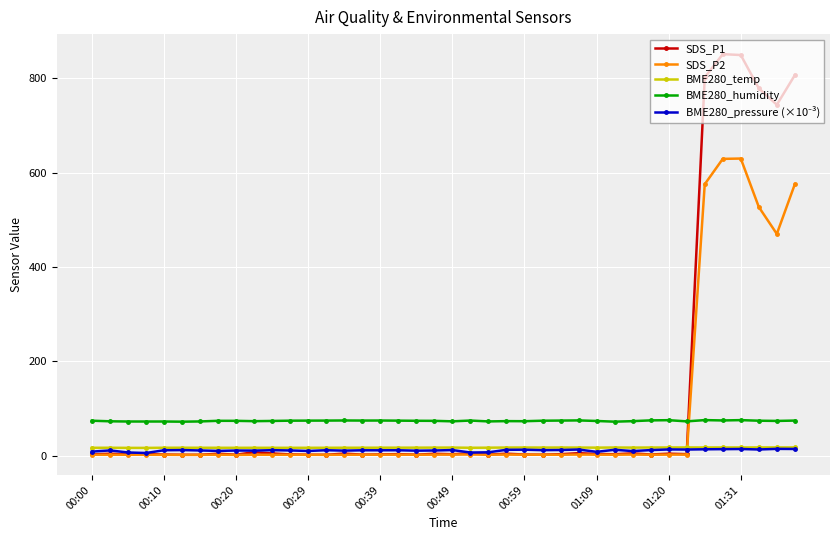

Count the number of data series in this chart.

5